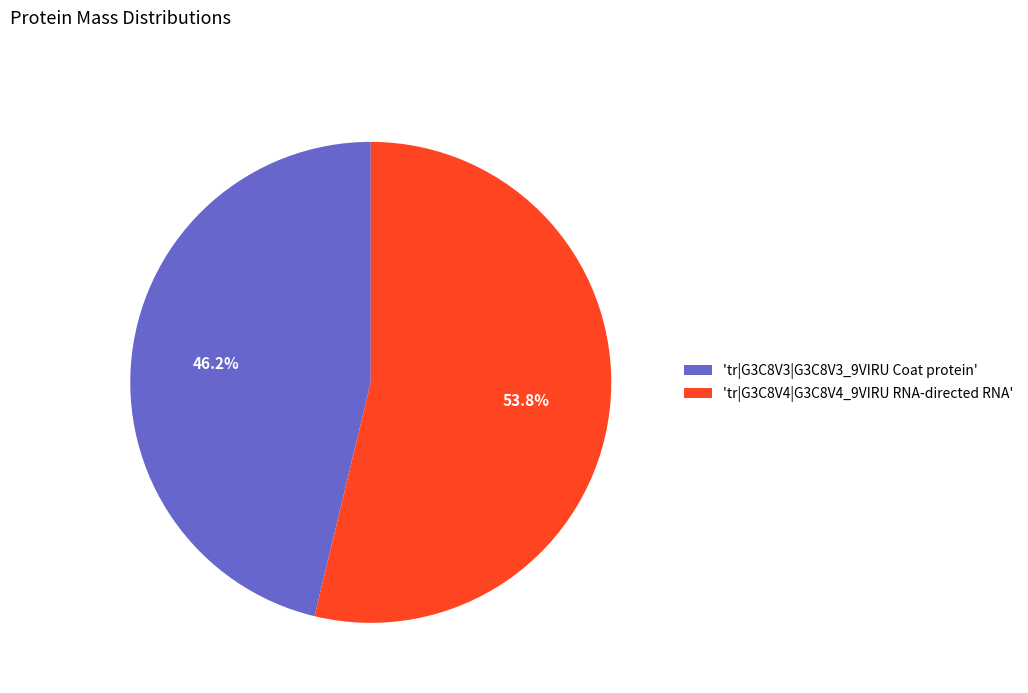

To the nearest percent, what is the difference between the largest and smallest slice percentages?

8%